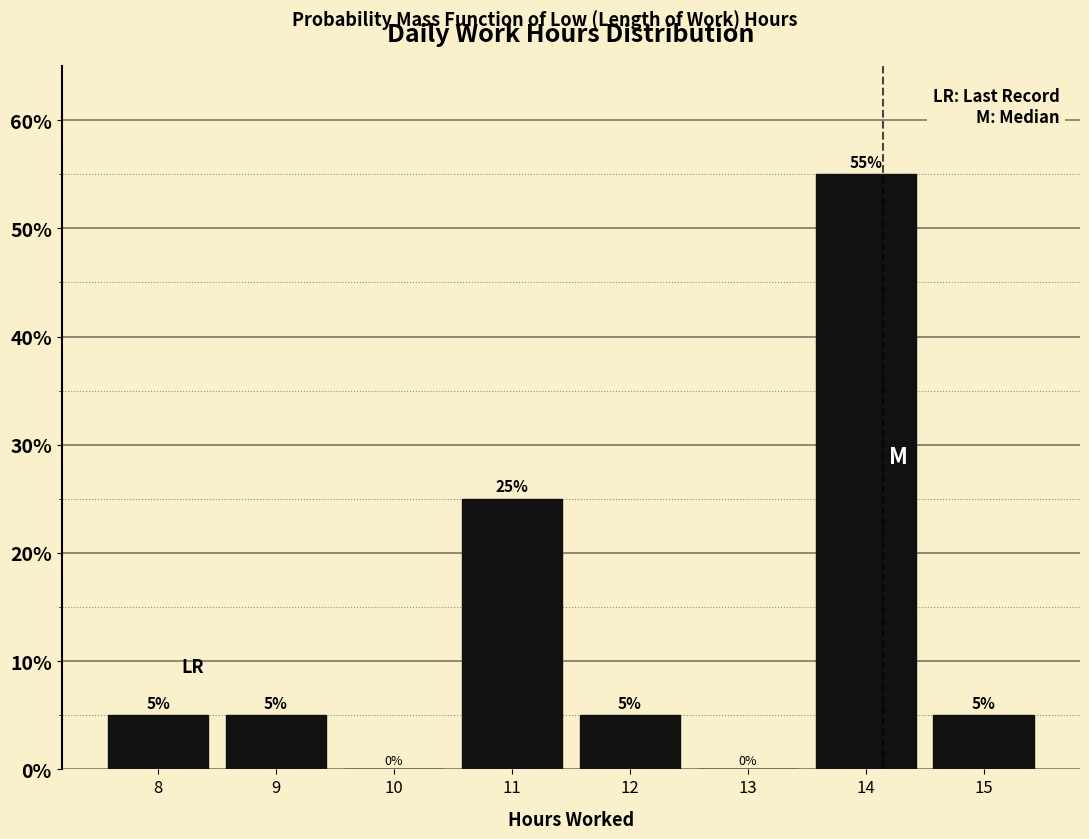

Reading left to right, list every bar in this chart as the range it spans on the x-axis followed by its height.

7.5 to 8.5: 5
8.5 to 9.5: 5
9.5 to 10.5: 0
10.5 to 11.5: 25
11.5 to 12.5: 5
12.5 to 13.5: 0
13.5 to 14.5: 55
14.5 to 15.5: 5